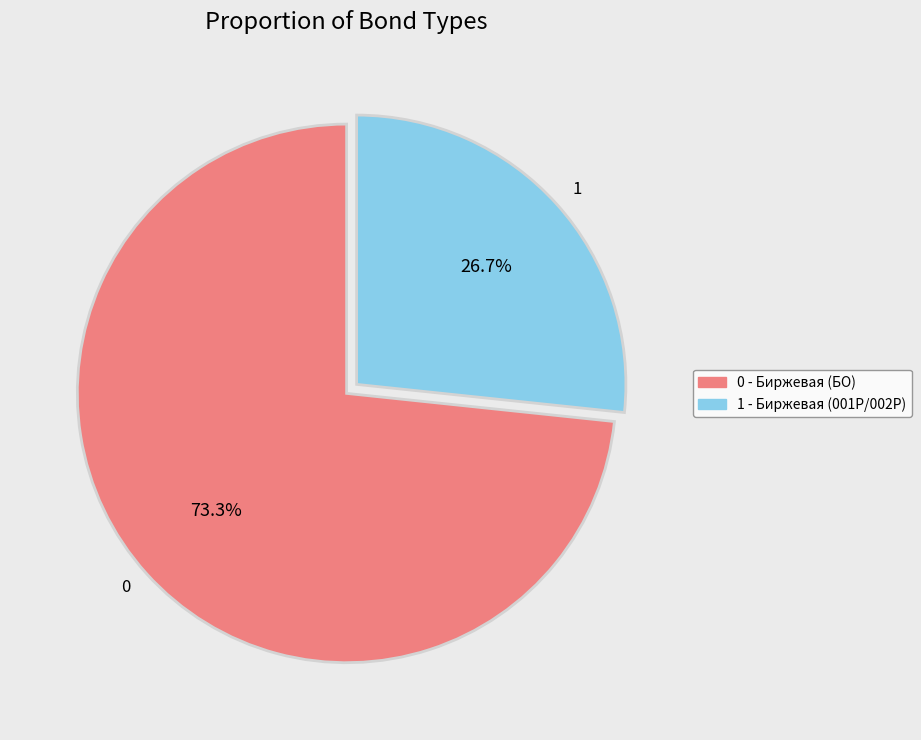

Approximately how many times larger is the value at 0 compared to 1?

2.7